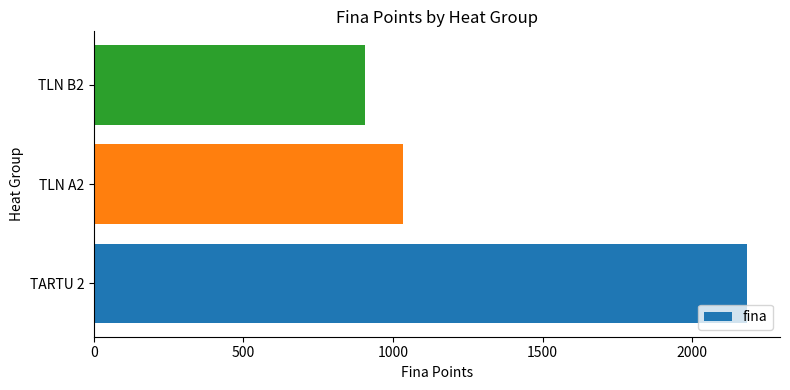

What is the average value?

1375